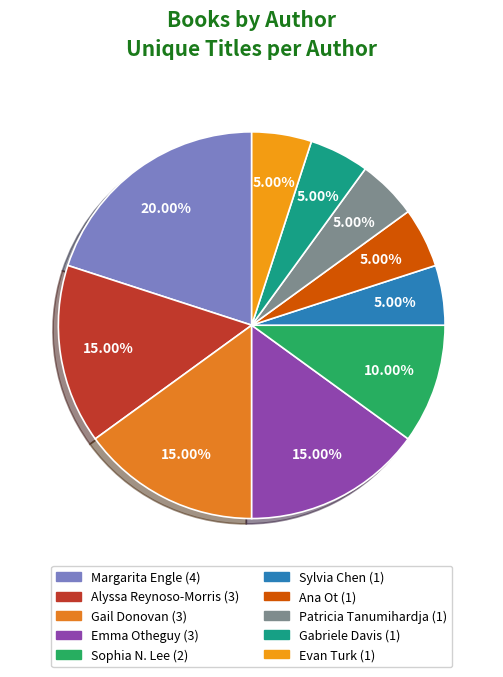

Is it true that Sylvia Chen is 11% of the pie?

False